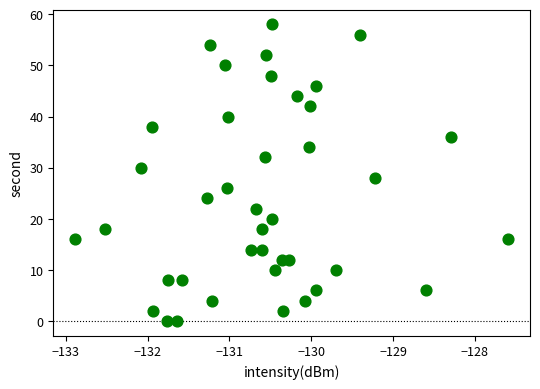

What is the range of Y values (max minus min)?

58